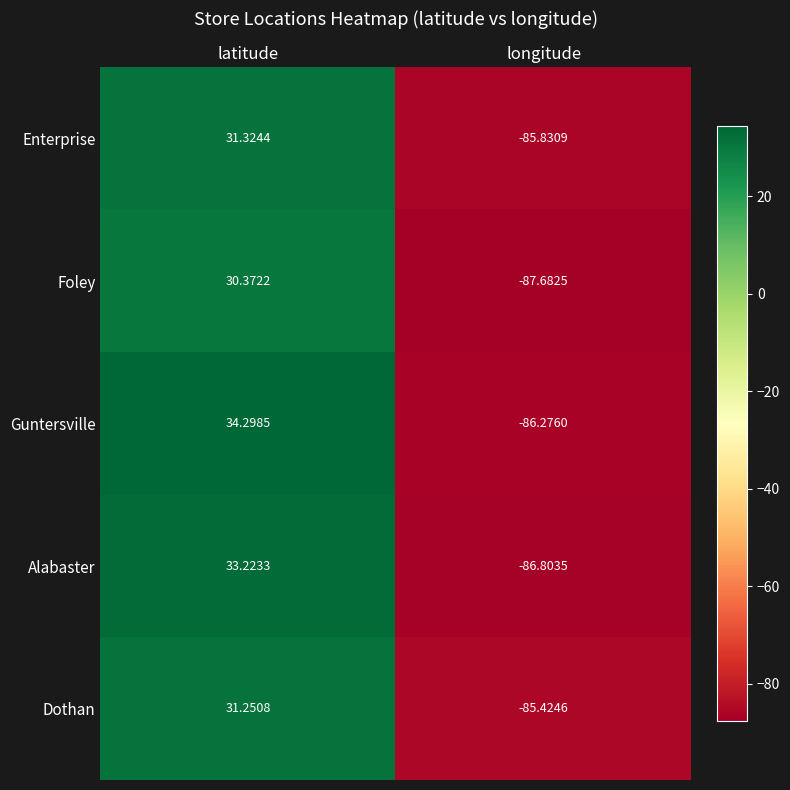

Is the value of Foley at latitude greater than the value of Enterprise at longitude?

Yes